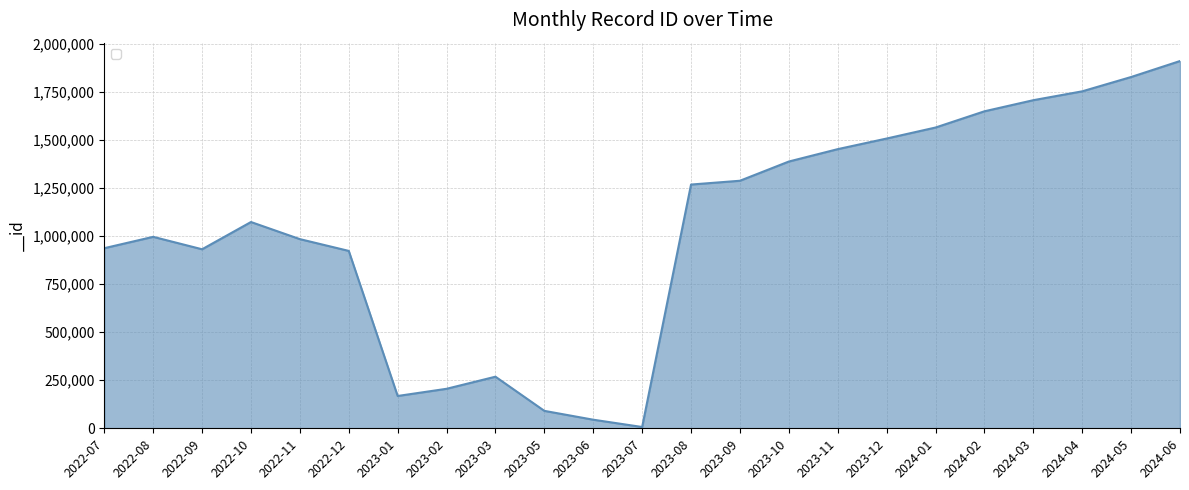

How many distinct data groups are displayed?

1